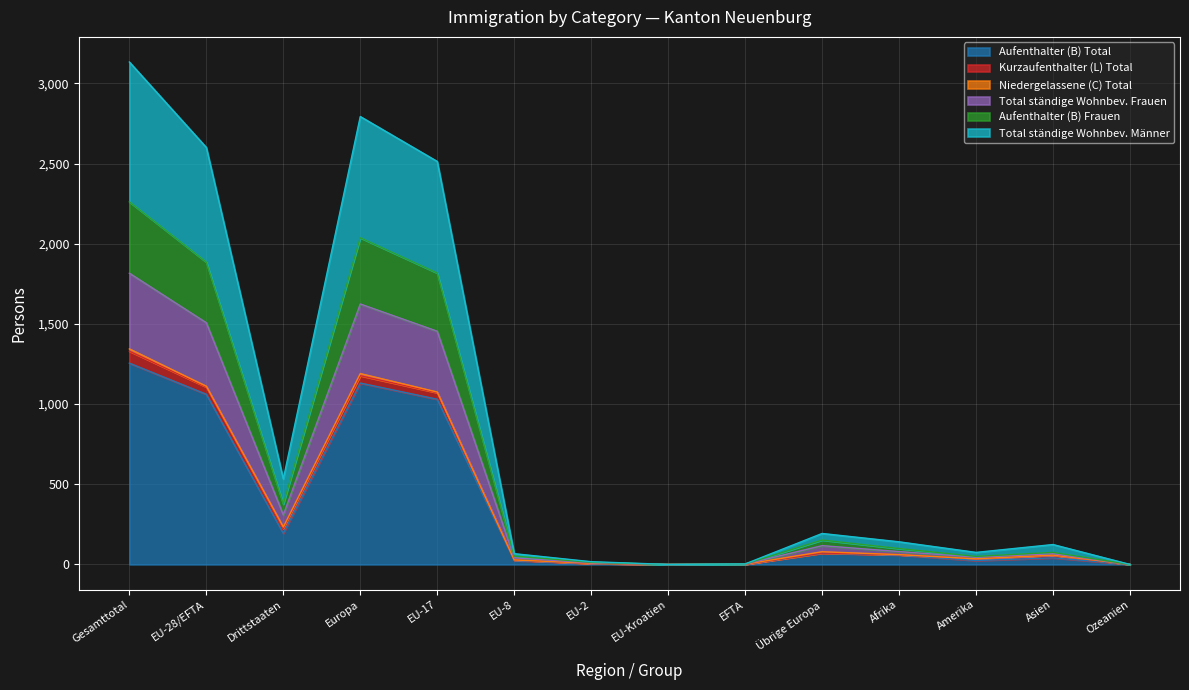

Is it true that Aufenthalter (B) Total equals 2083 at Gesamttotal?

False